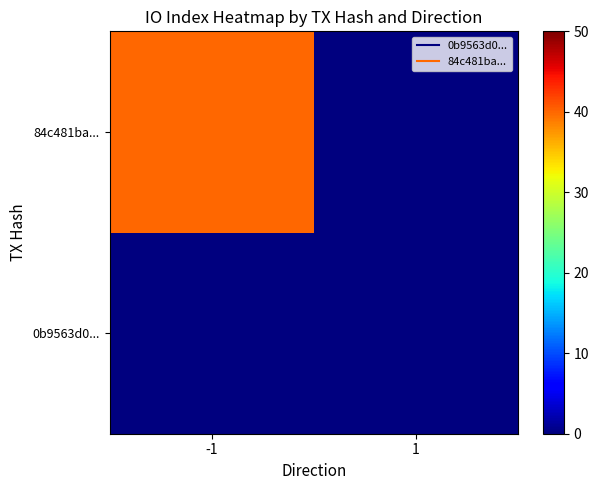

Reading left to right, list all the values displayed in this chart.

0b9563d0...: -1=0	1=0
84c481ba...: -1=40	1=0